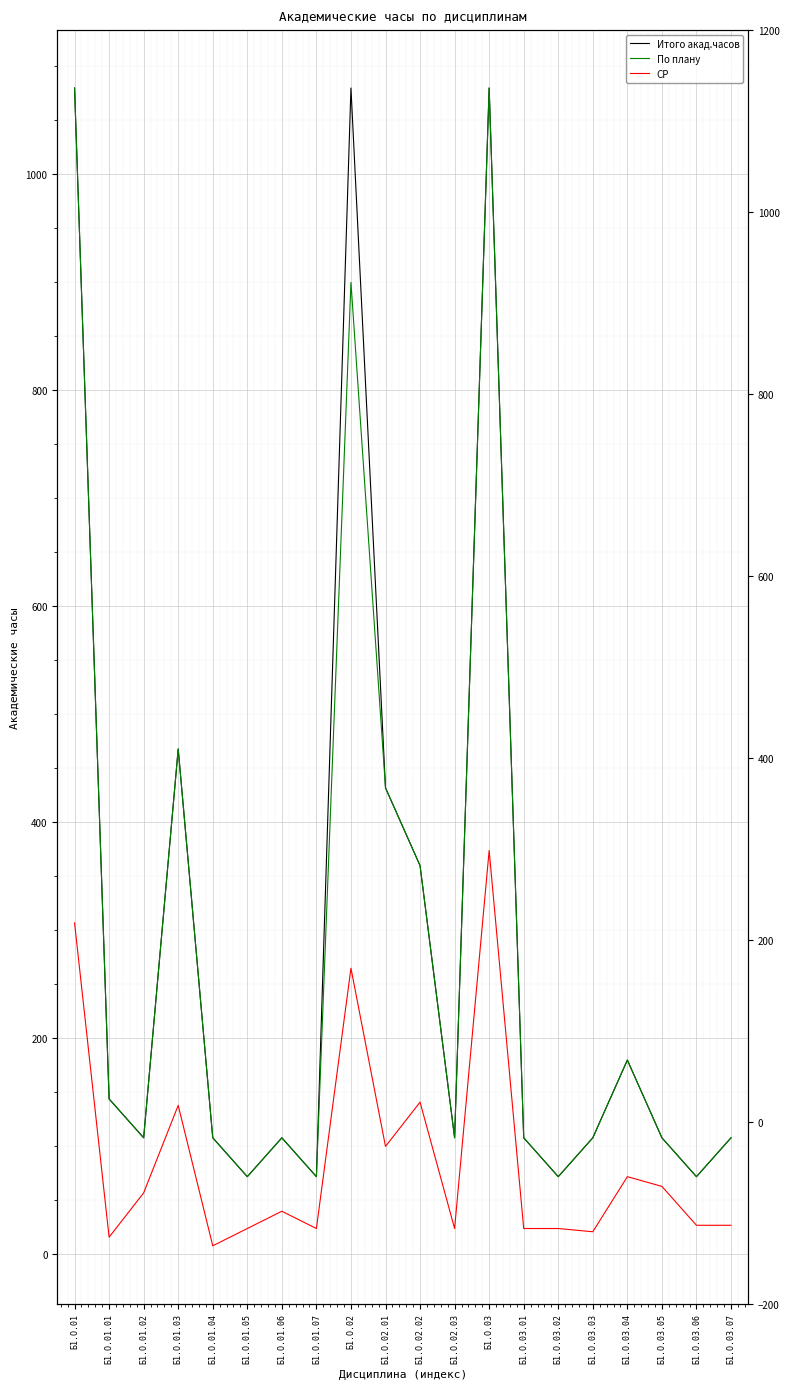

What is the spread (max minus min) of values at Б1.О.01.06?

68